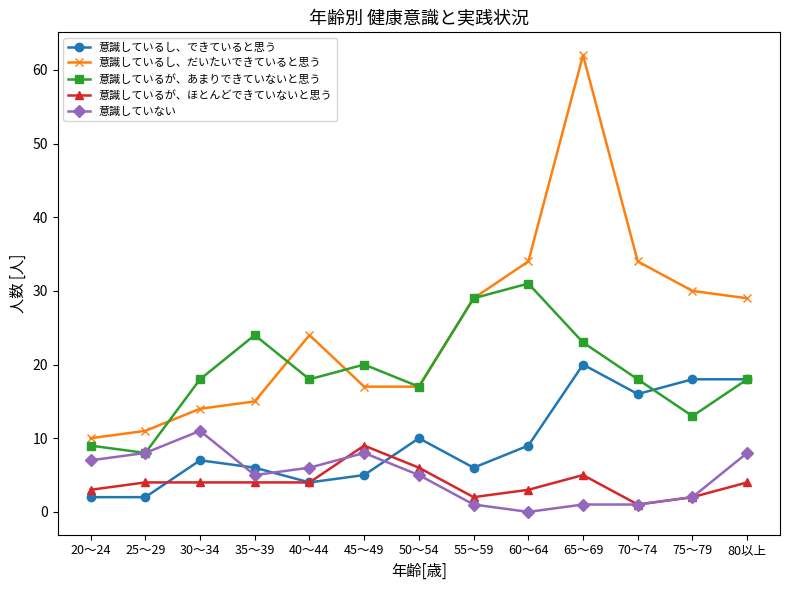

Which series has the widest spread of values?

意識しているし、だいたいできていると思う